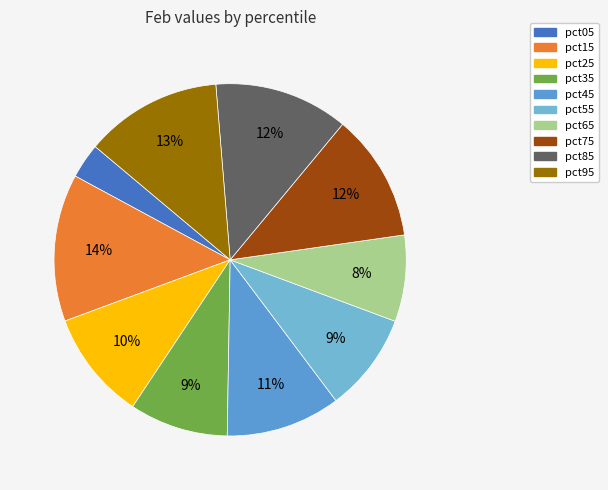

The pct45 slice represents 5% of the pie. True or false?

False